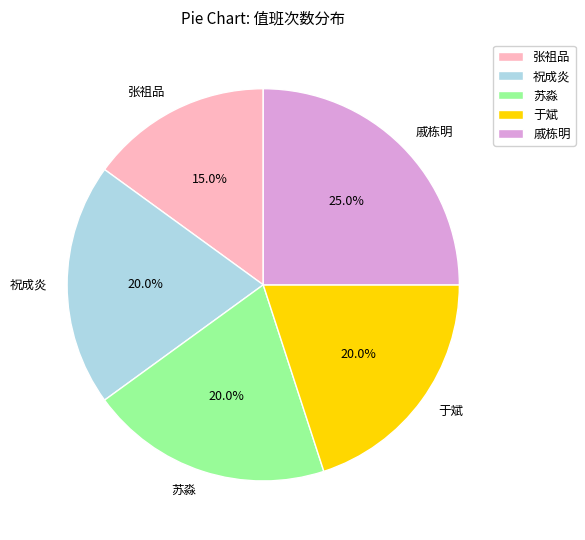

How many segments does this pie chart have?

5